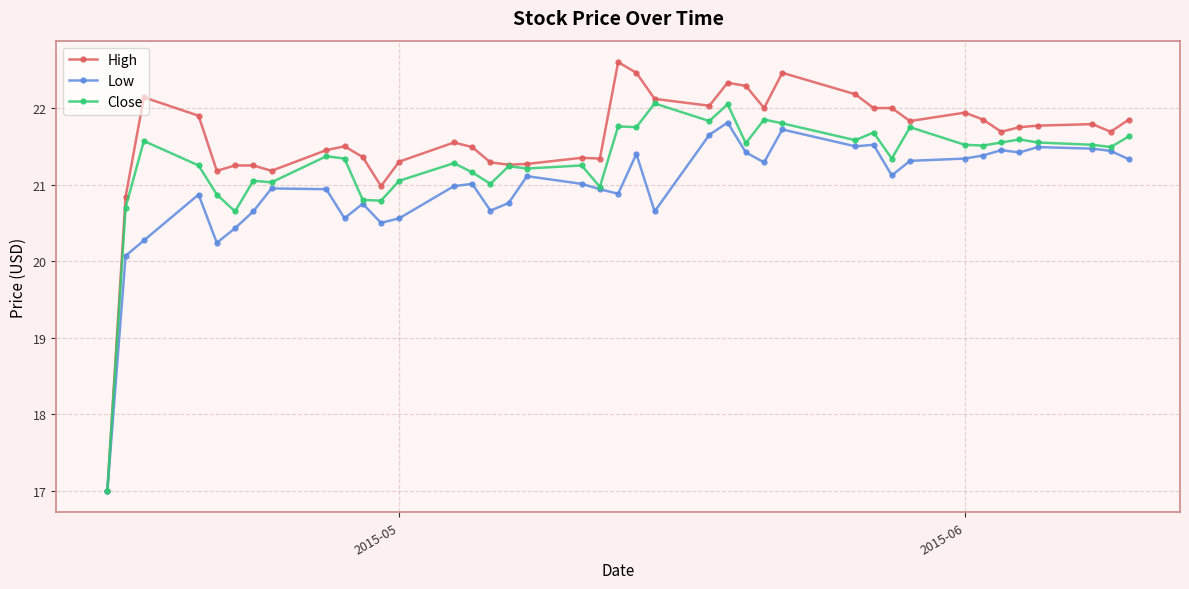

List the series in order of their overall mean, highest first.

High, Close, Low